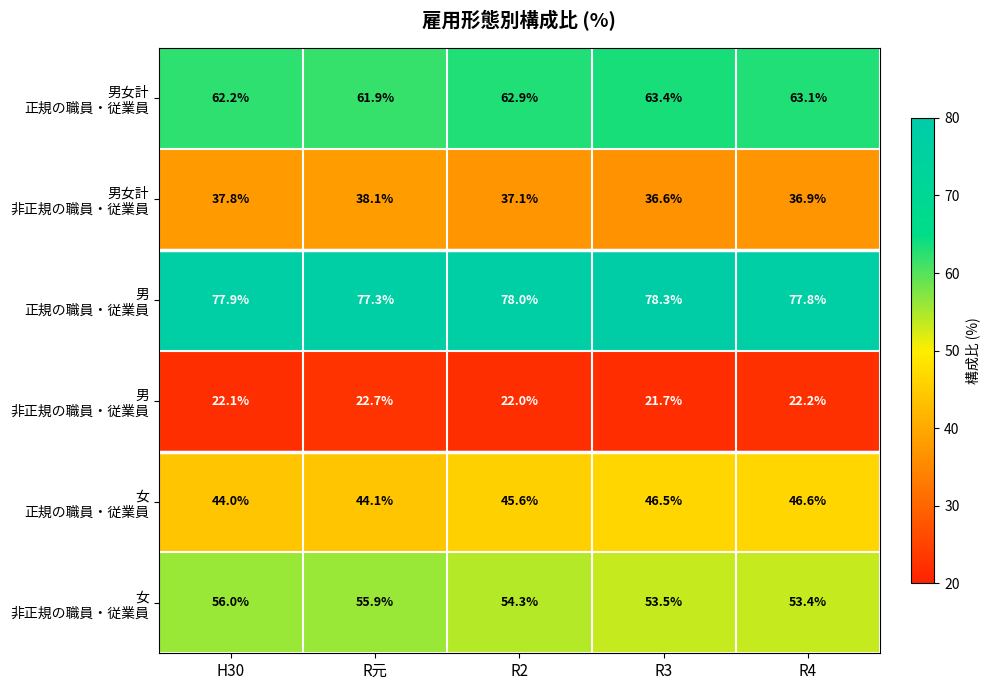

At how many categories does at least one series exceed 77?

5